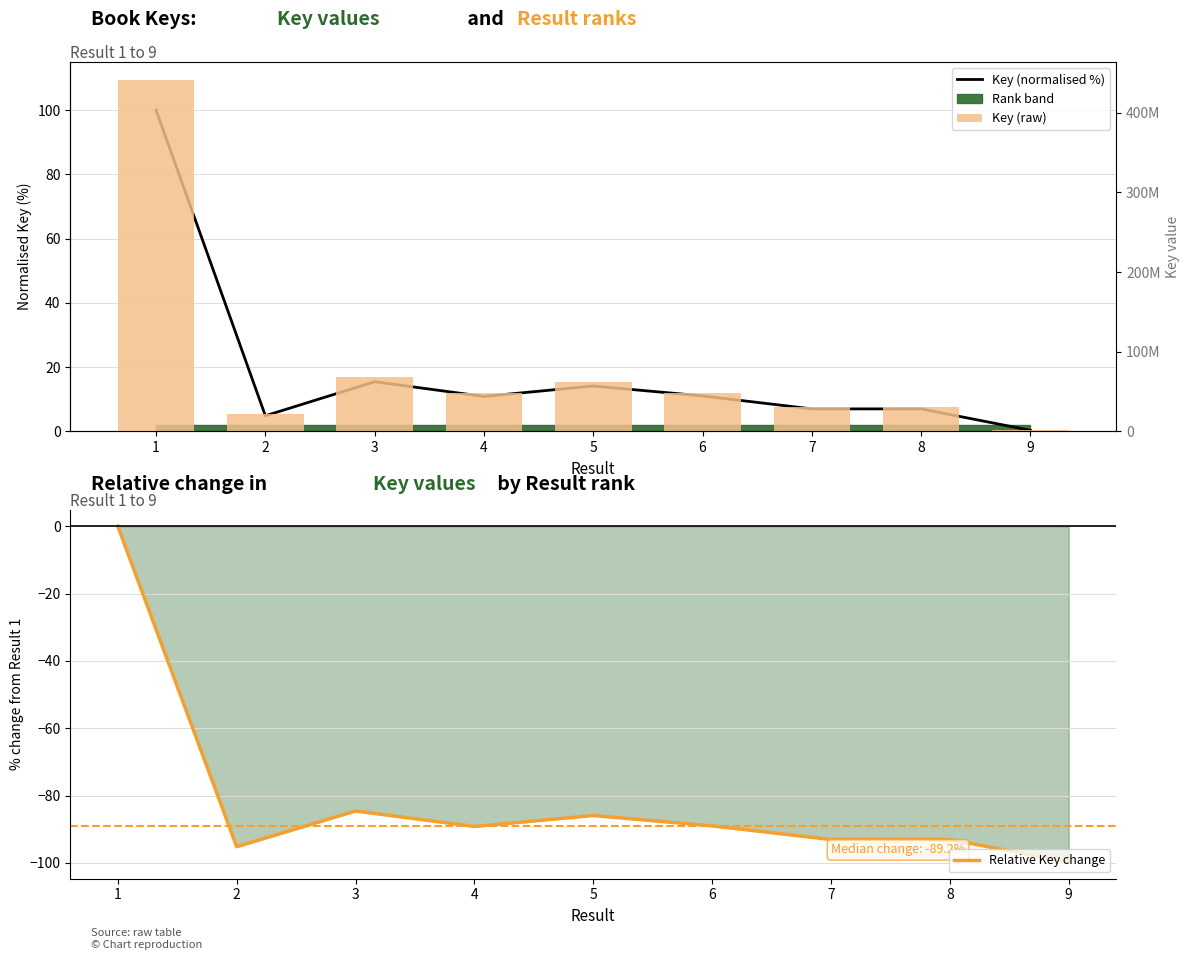

Which category has the lowest value in the Relative Key change series?

9